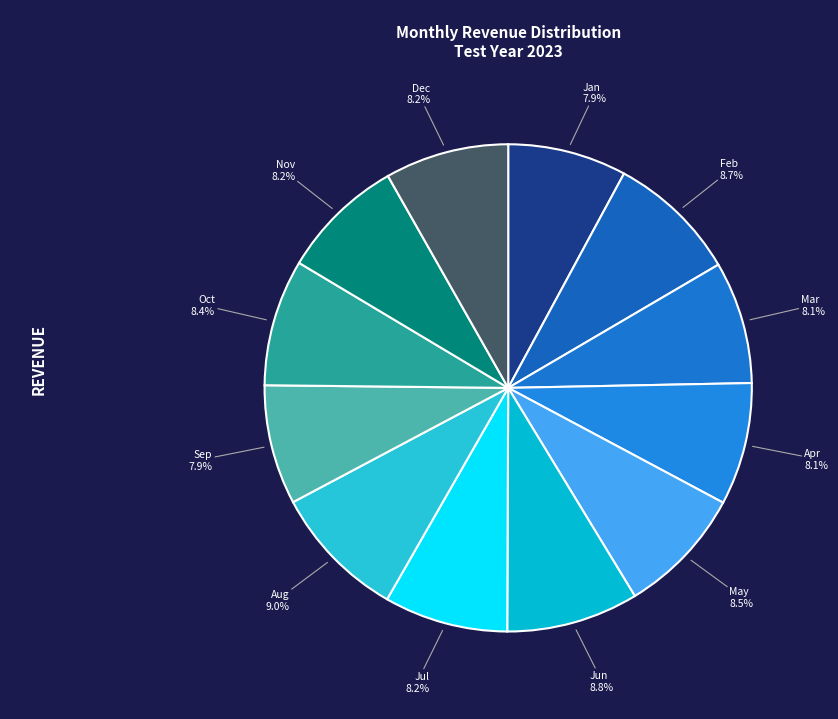

Does Feb represent more than half of the total?

No